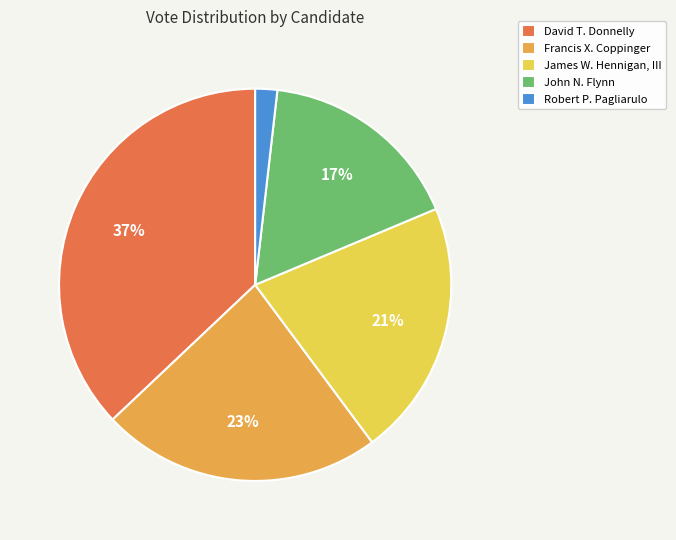

Approximately how many times larger is the value at John N. Flynn compared to David T. Donnelly?

0.5